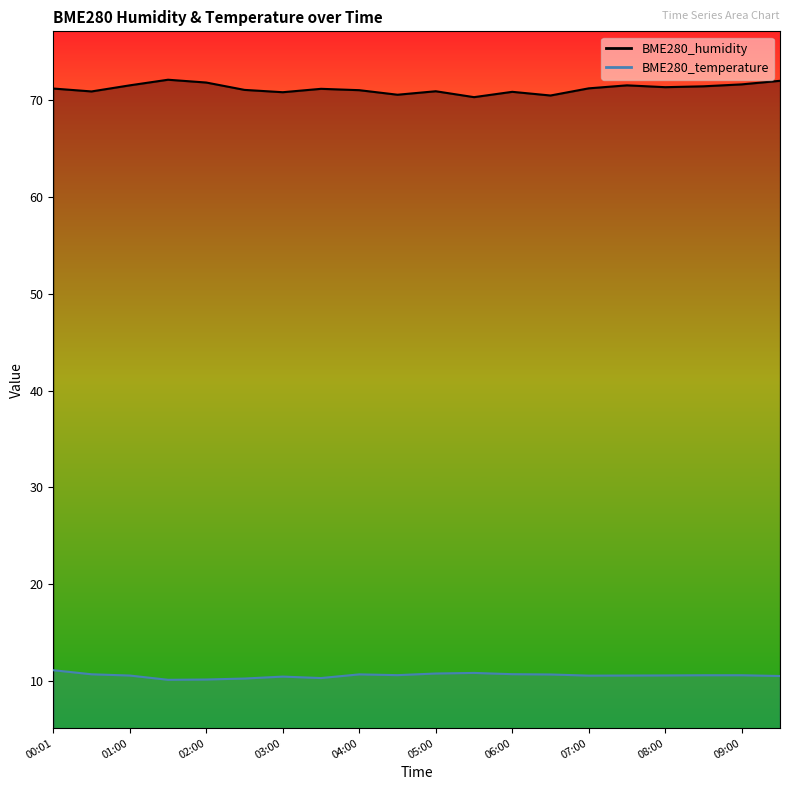

Between 00:01 and 03:00, which series saw the biggest shift?

BME280_temperature